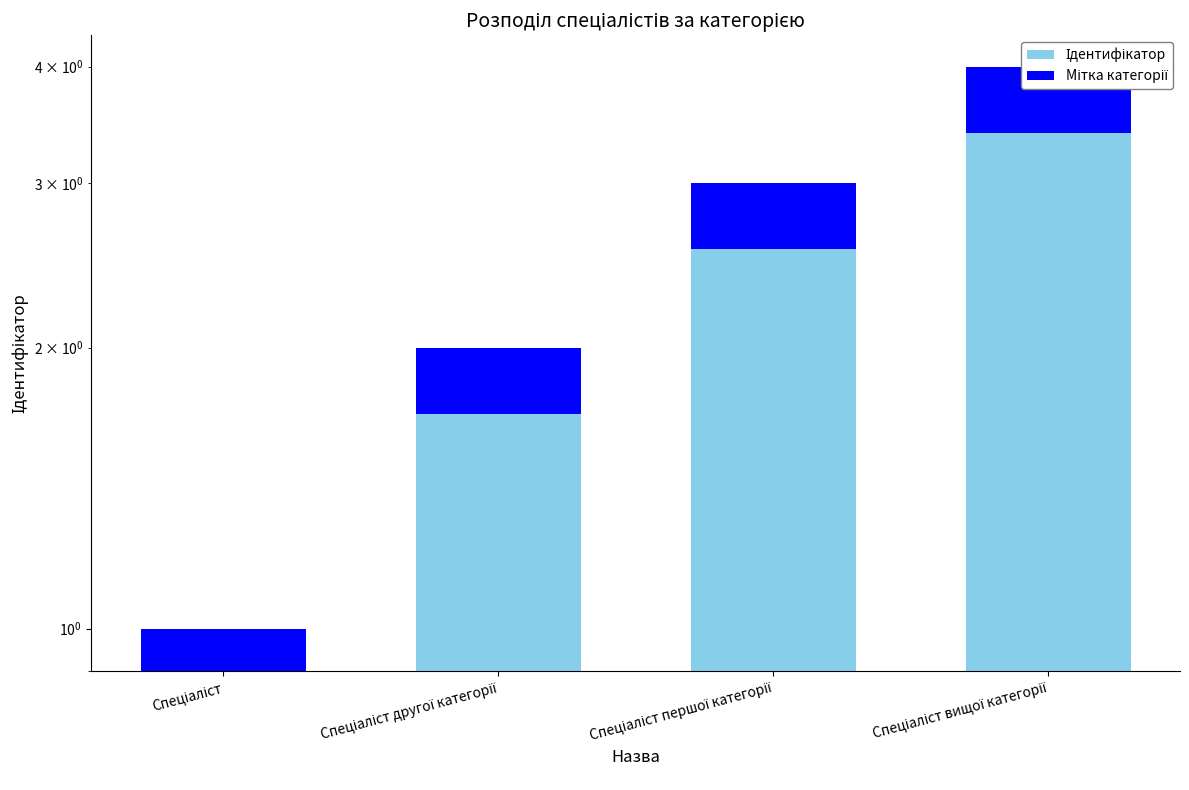

What is the sum of the Ідентифікатор values at Спеціаліст першої категорії and Спеціаліст?

4.0